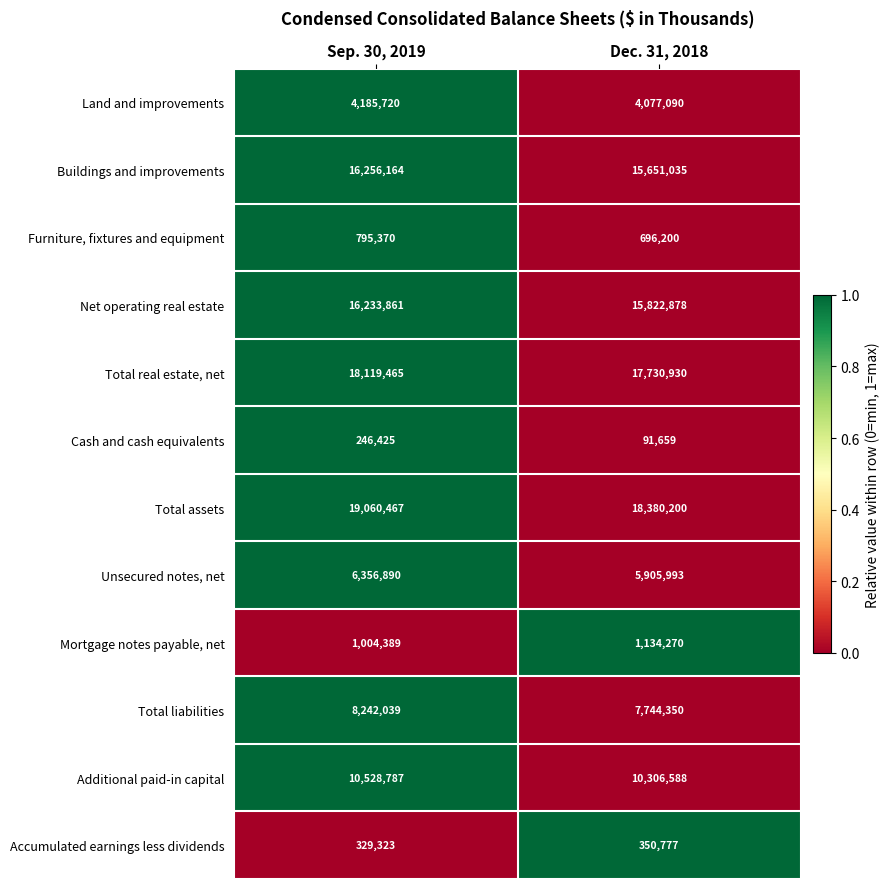

Which series has the largest total across all categories?

Total assets